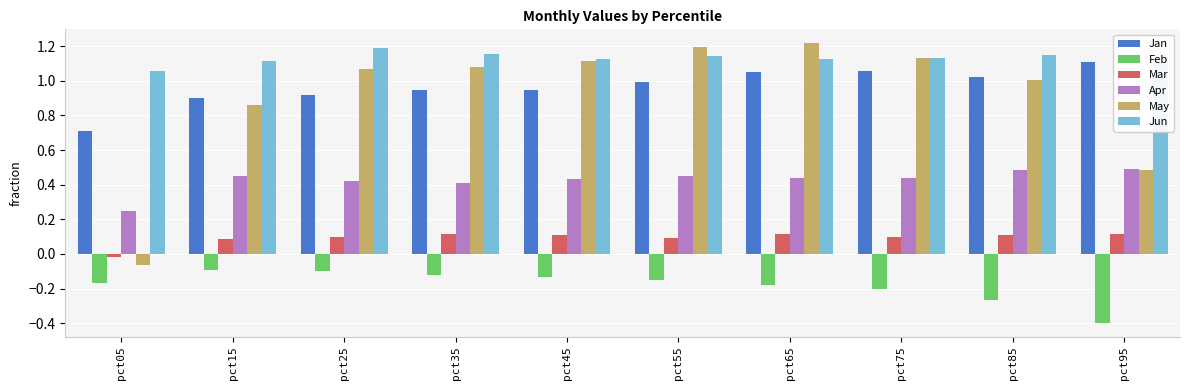

Which series has the largest range (max minus min)?

May